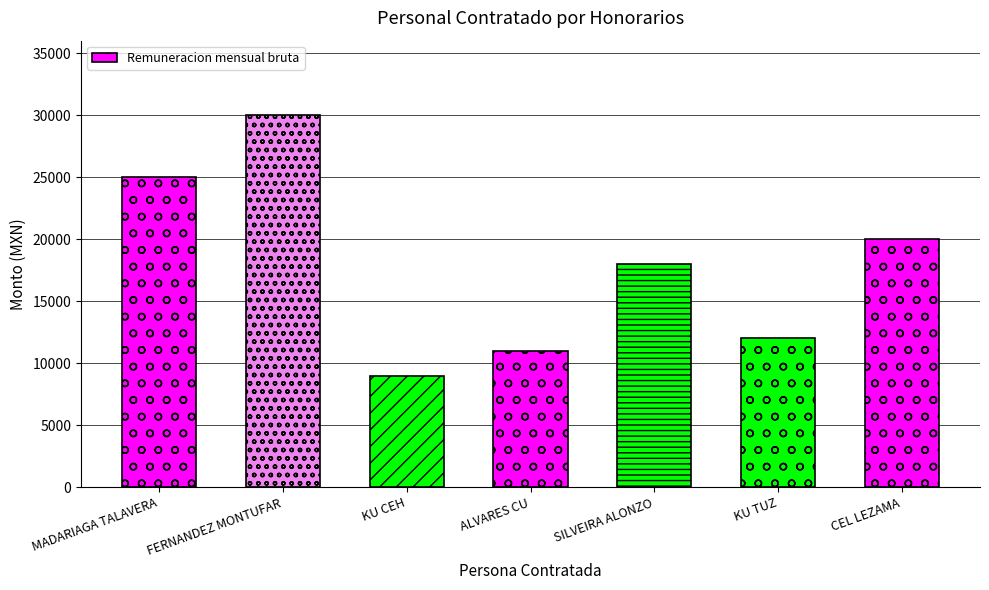

At which label does the data first exceed 18000?

MADARIAGA TALAVERA